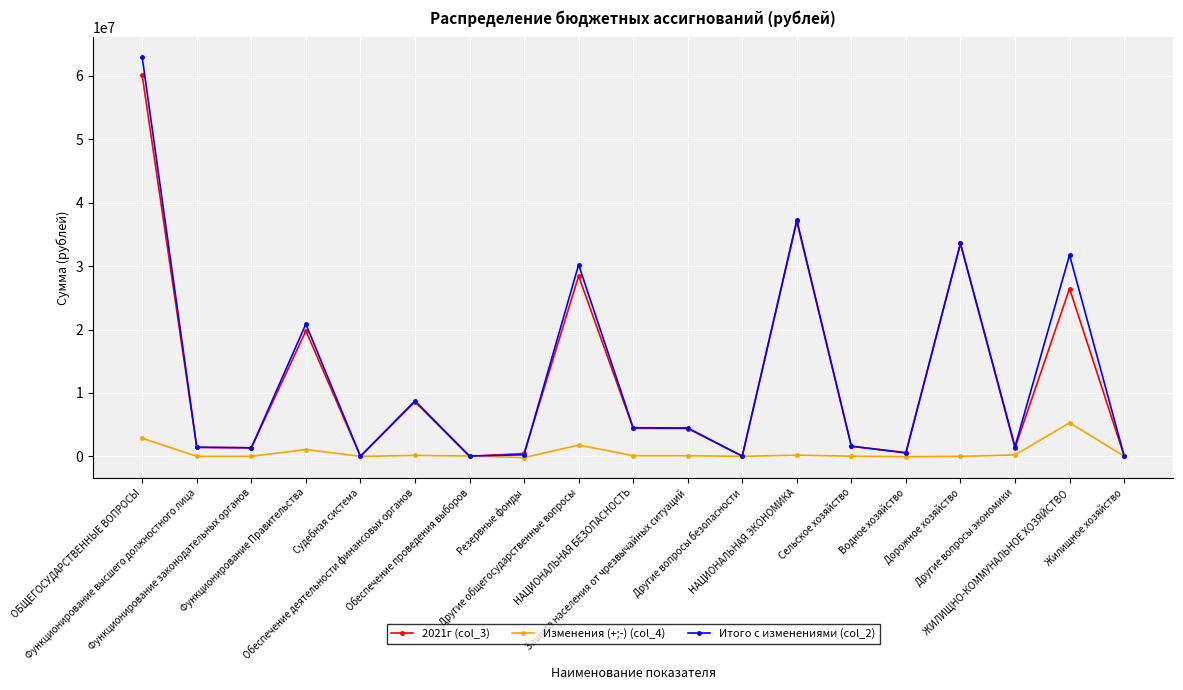

True or false: Изменения (+;-) (col_4) has more than 0 interior local peaks.

True